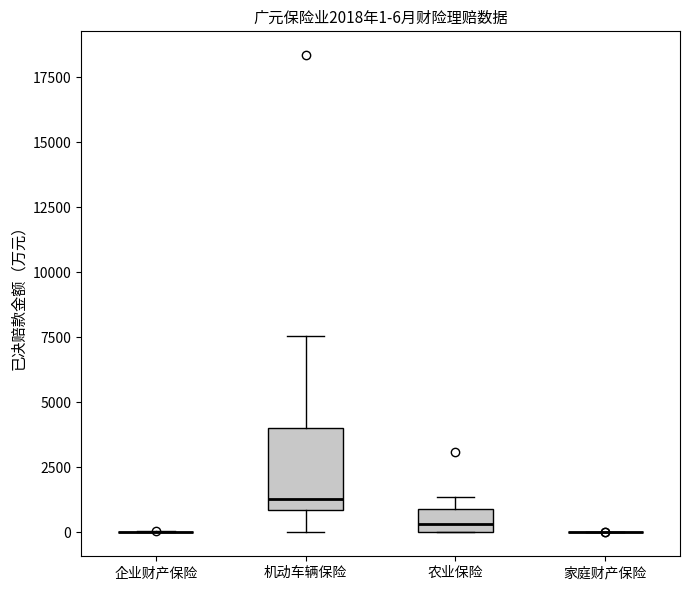

Which box is the tallest, from its lower edge to its upper edge?

机动车辆保险